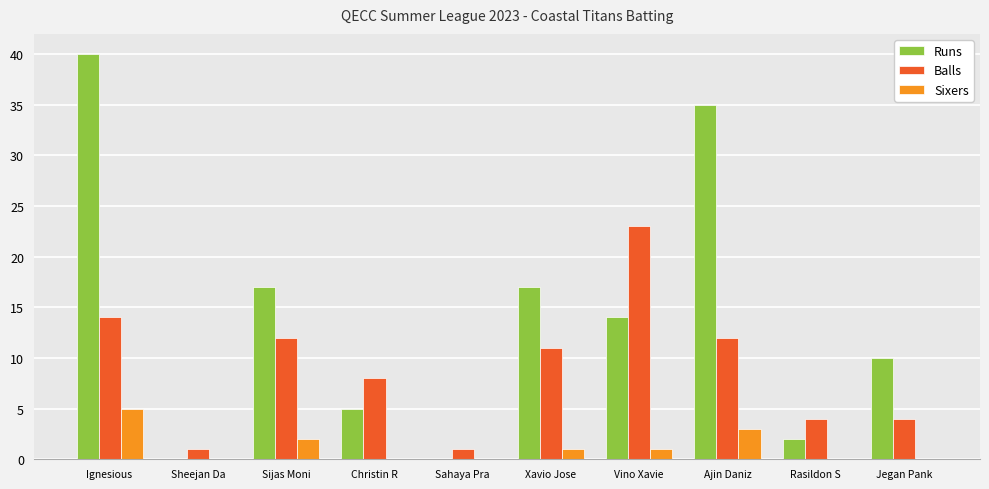

Which series changed the most between Christin R and Rasildon S?

Balls